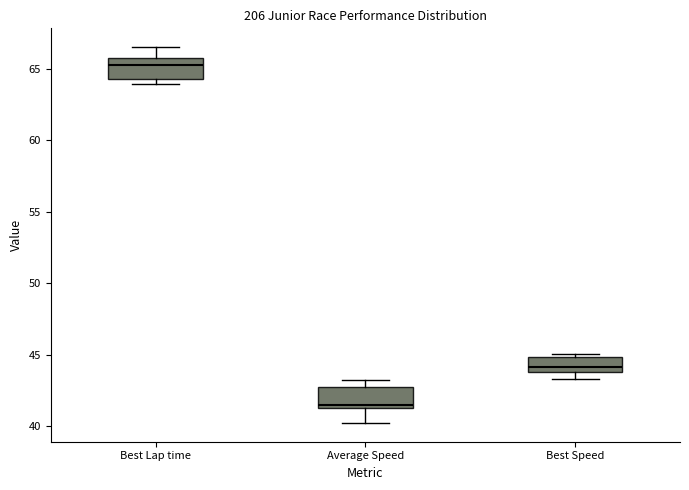

Which box has the highest median line?

Best Lap time